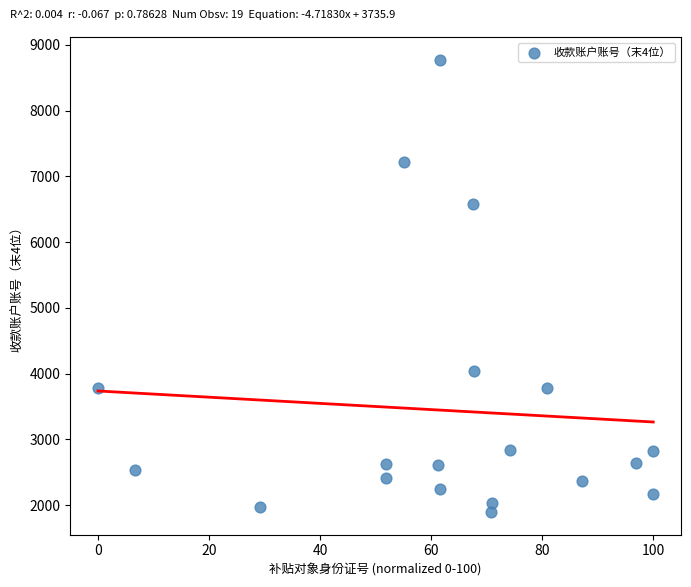

What is the range of Y values (max minus min)?

6882